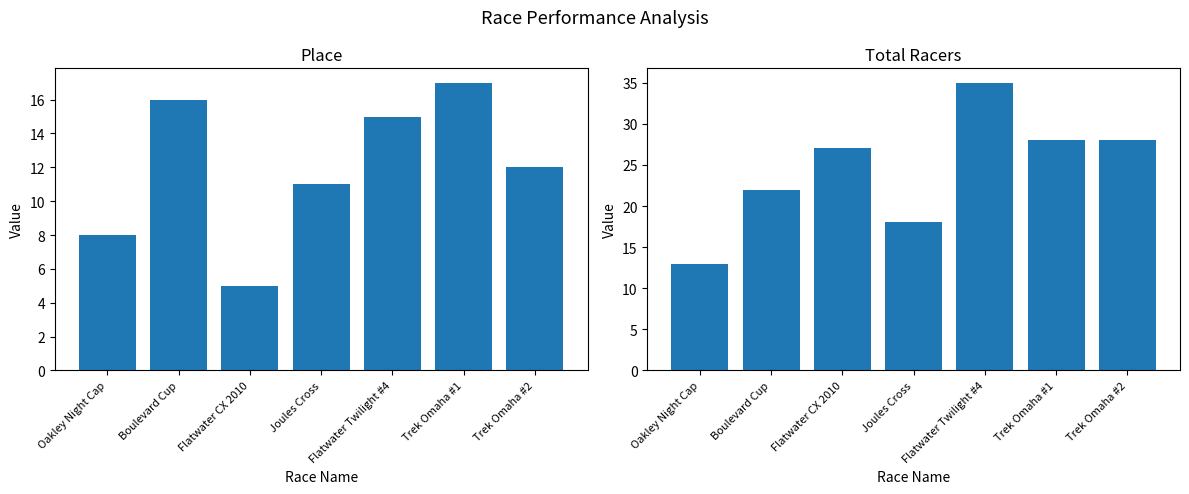

Which series has the largest total across all categories?

Total Racers